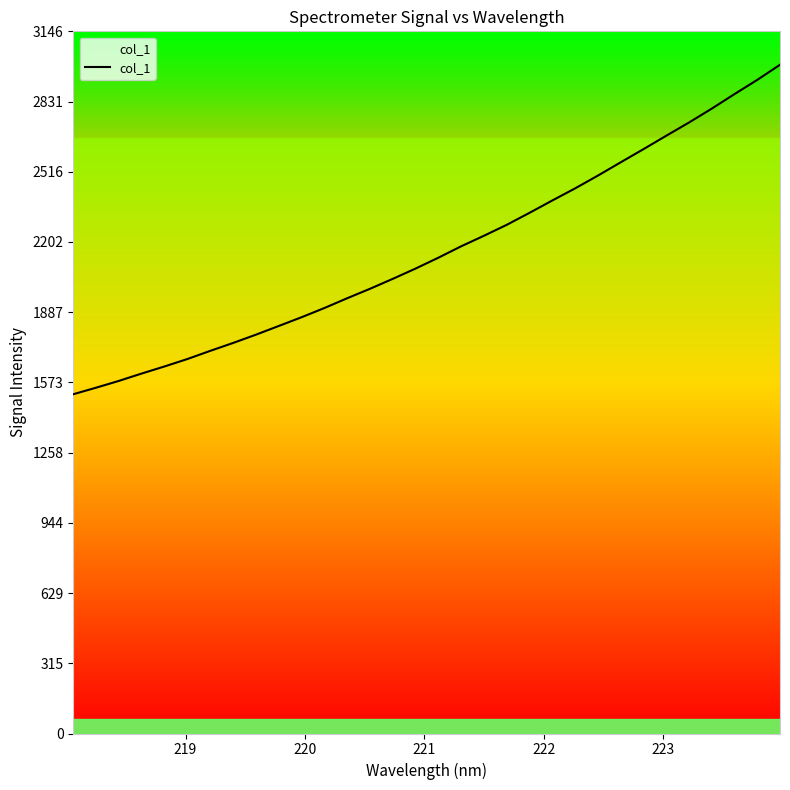

What is the greatest value displayed?

2995.8